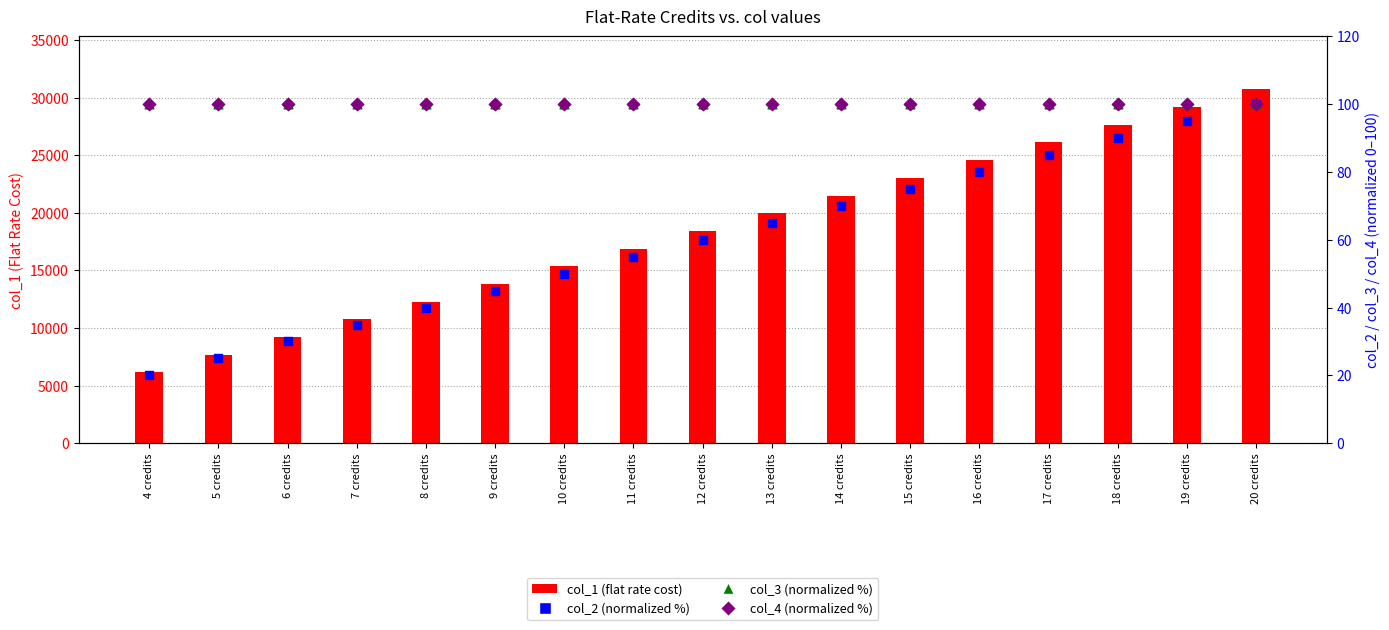

Which series has the widest spread of Y values?

col_1 (flat rate cost)